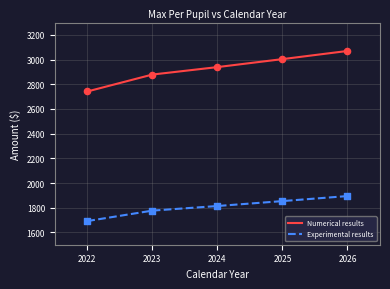

Which series has the largest total across all categories?

Numerical results